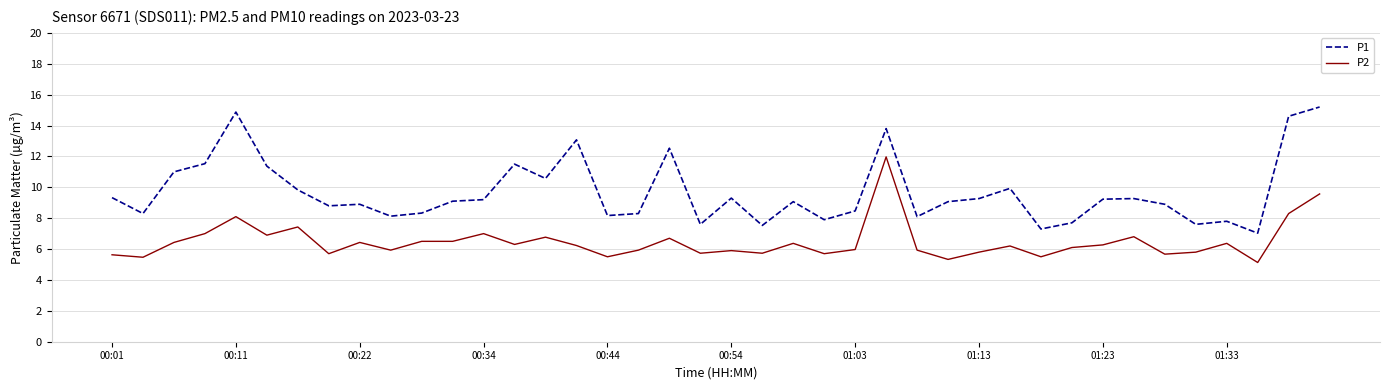

Which series has the largest total across all categories?

P1